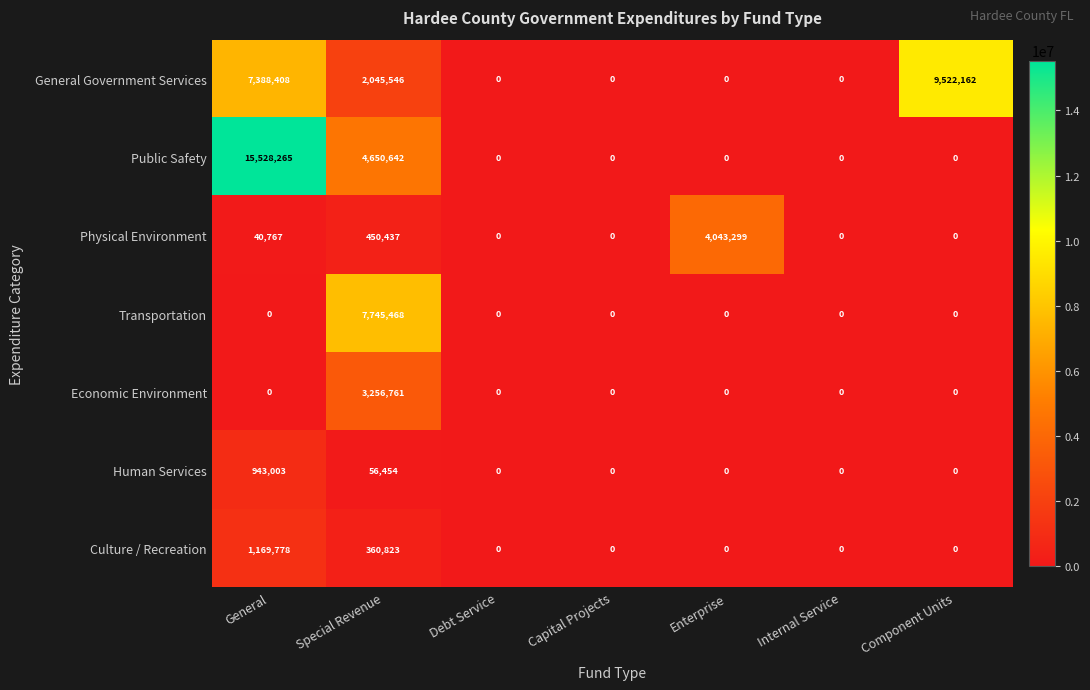

True or false: Physical Environment has a value of 0 at Capital Projects.

True